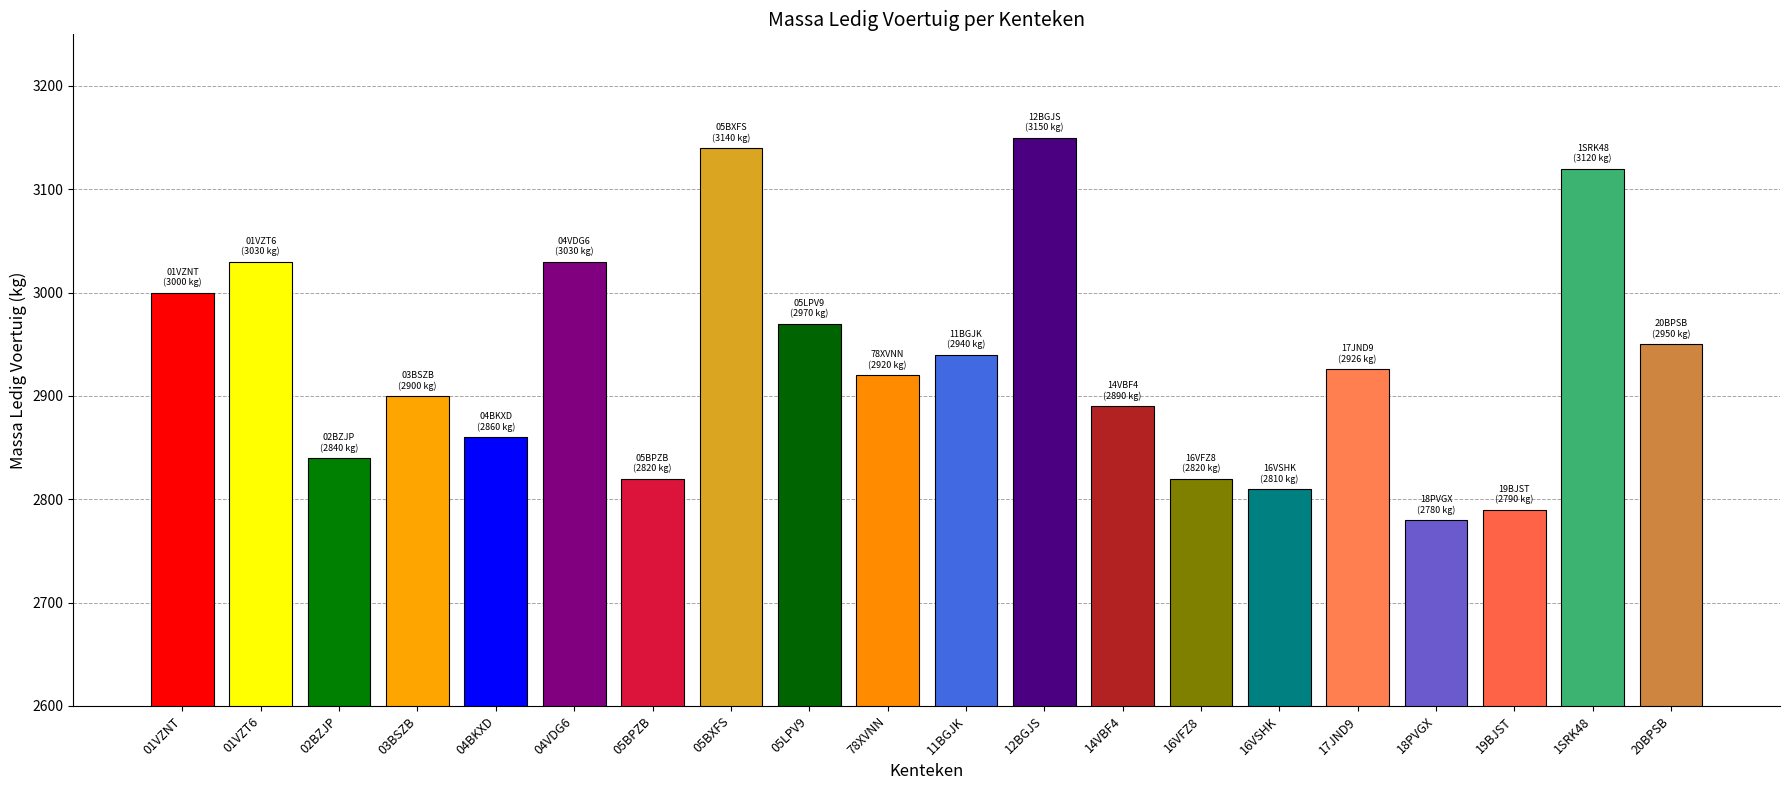

At which label does the data first exceed 2926?

01VZNT